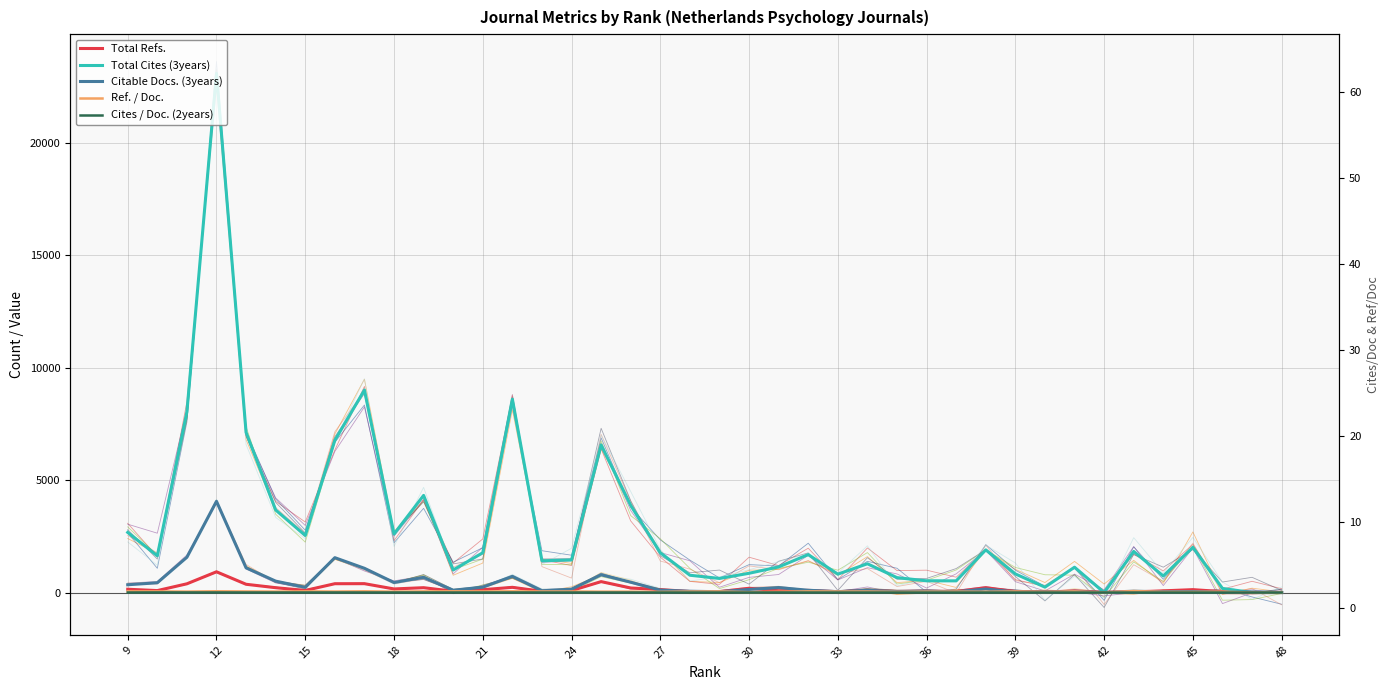

What are all the series names shown in the legend?

Total Refs., Total Cites (3years), Citable Docs. (3years), Ref. / Doc., Cites / Doc. (2years)